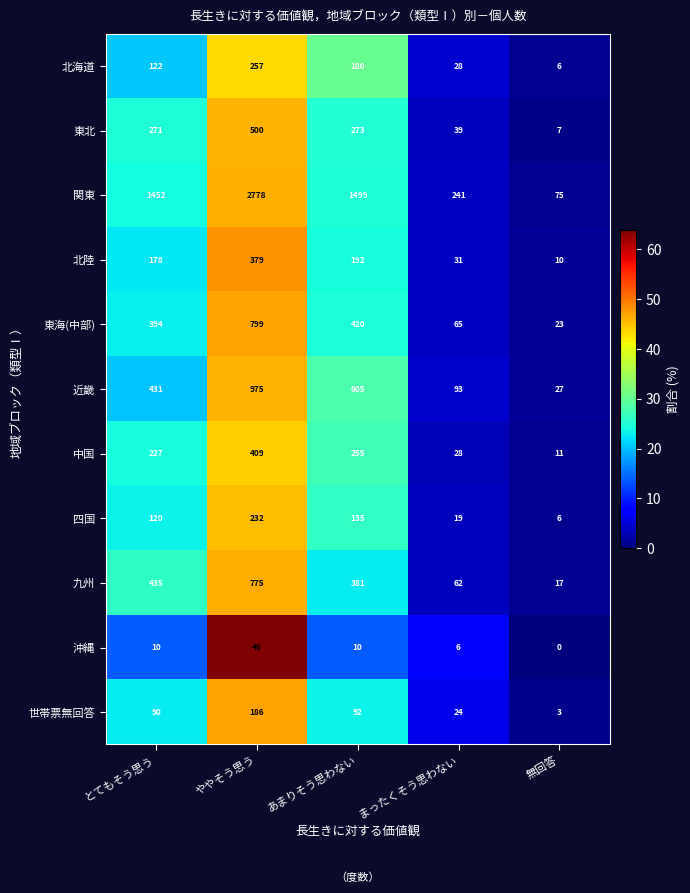

What is the greatest value displayed?

2778